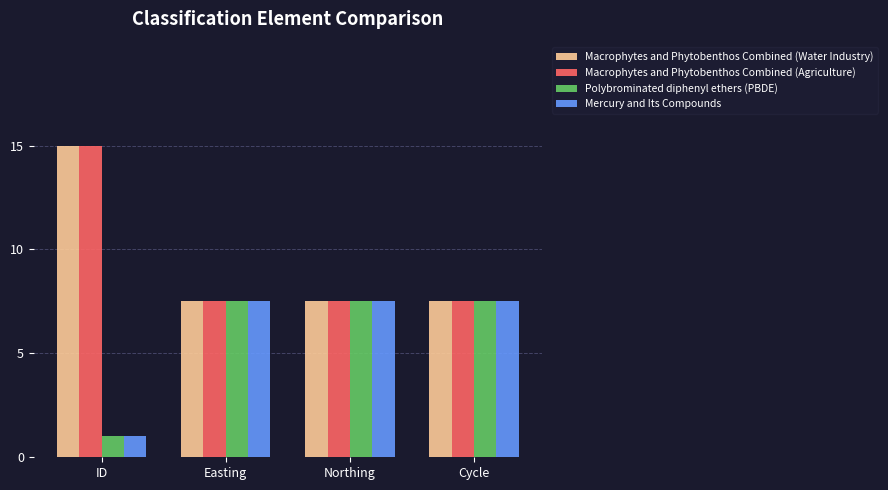

What is the difference between the maximum and minimum values in the Macrophytes and Phytobenthos Combined (Water Industry) series?

7.5